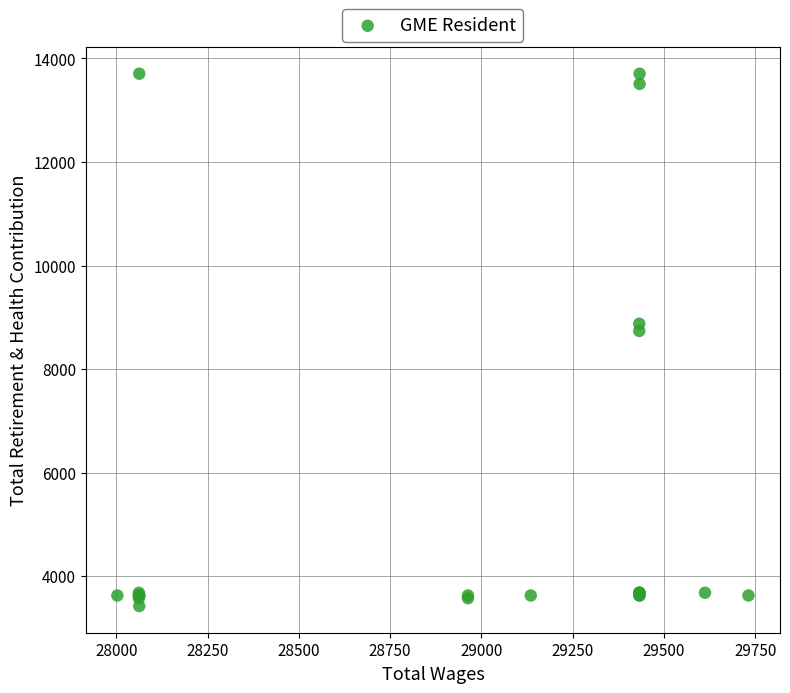

What Y value in the scatter plot is closest to 8563?

8736